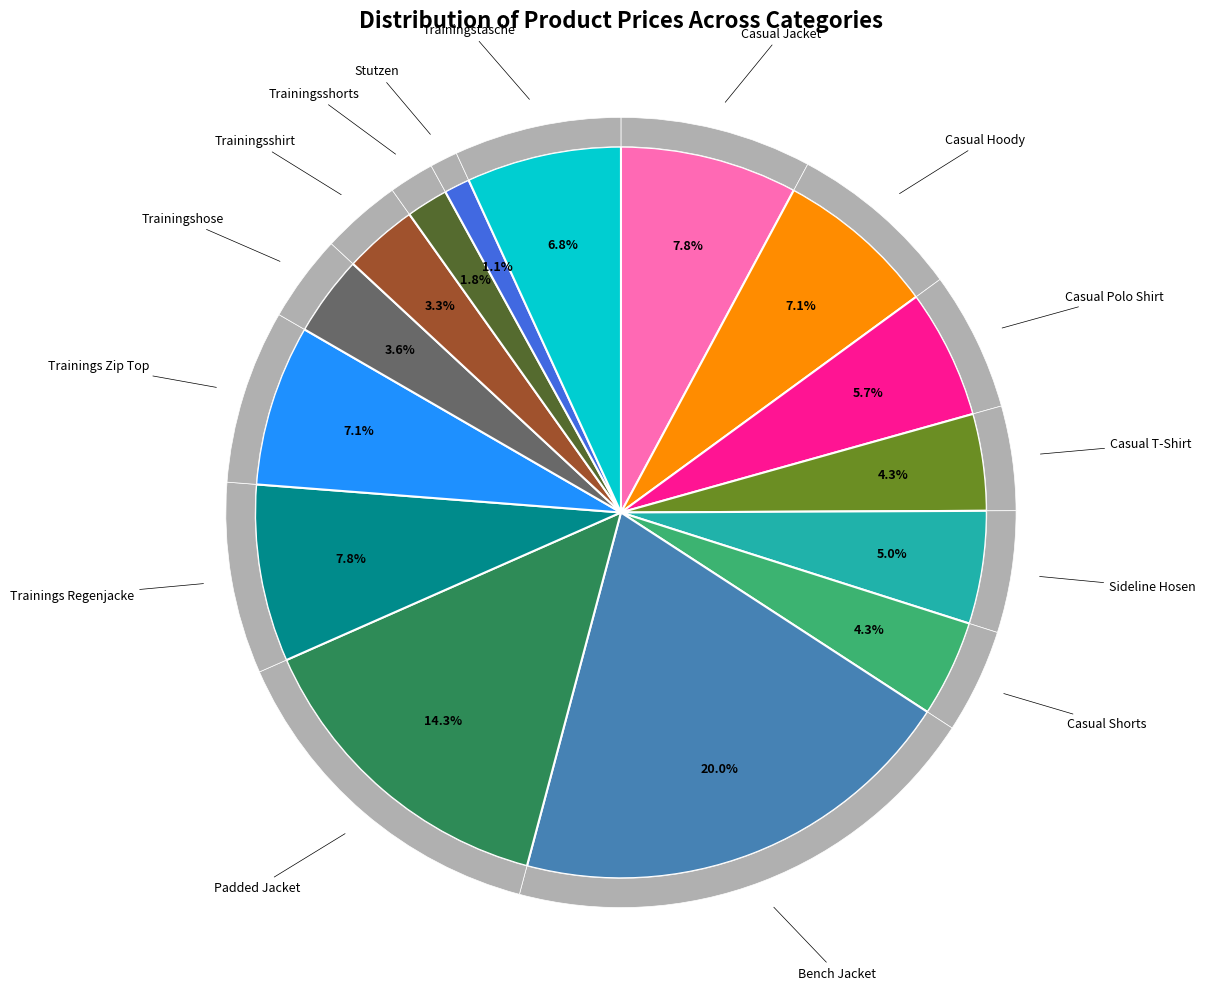

Is there a majority slice in this chart?

No